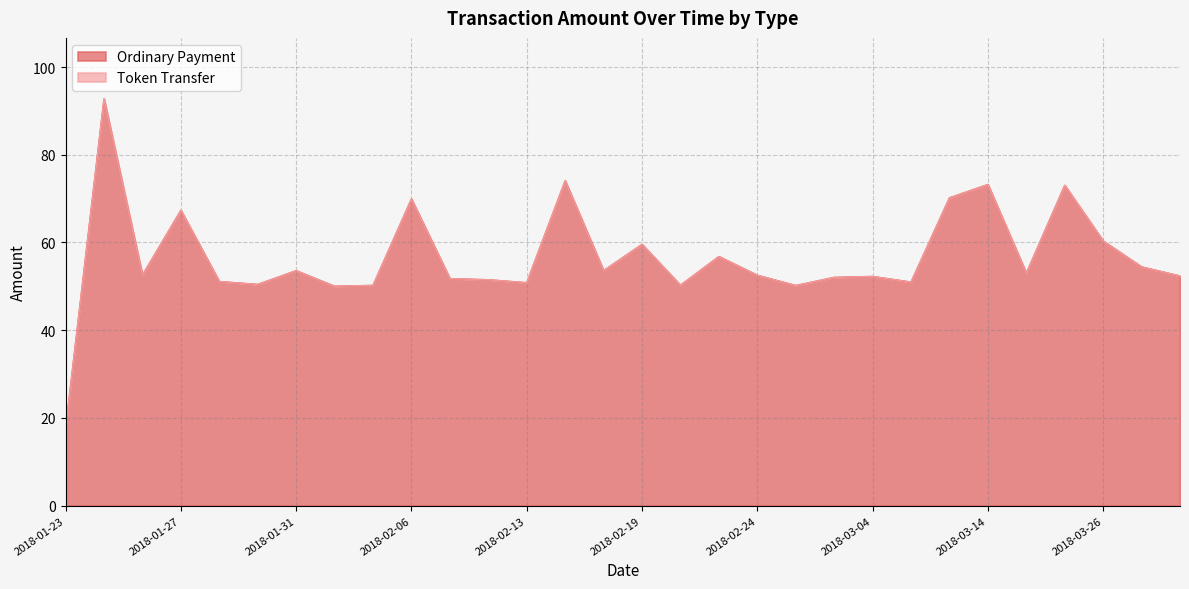

What is the approximate value at 2018-02-11?

51.5